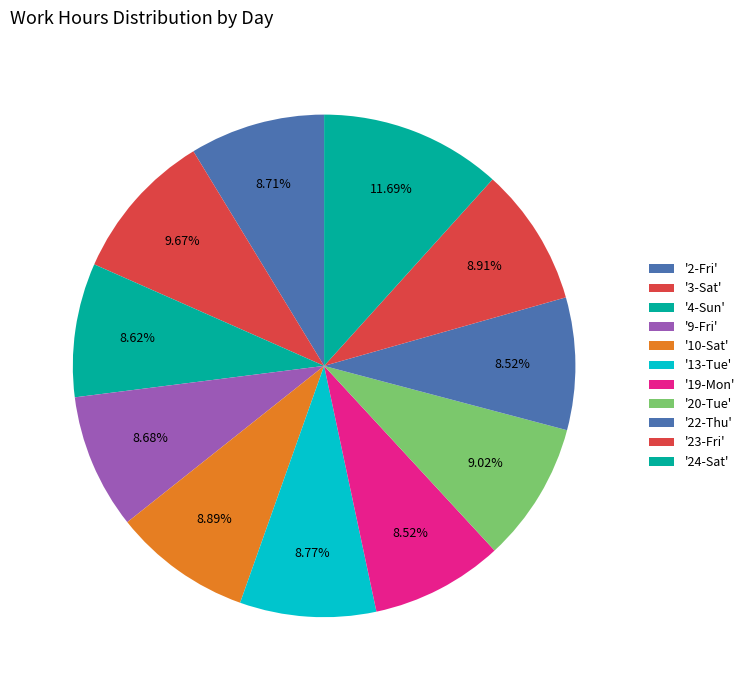

How many segments does this pie chart have?

11